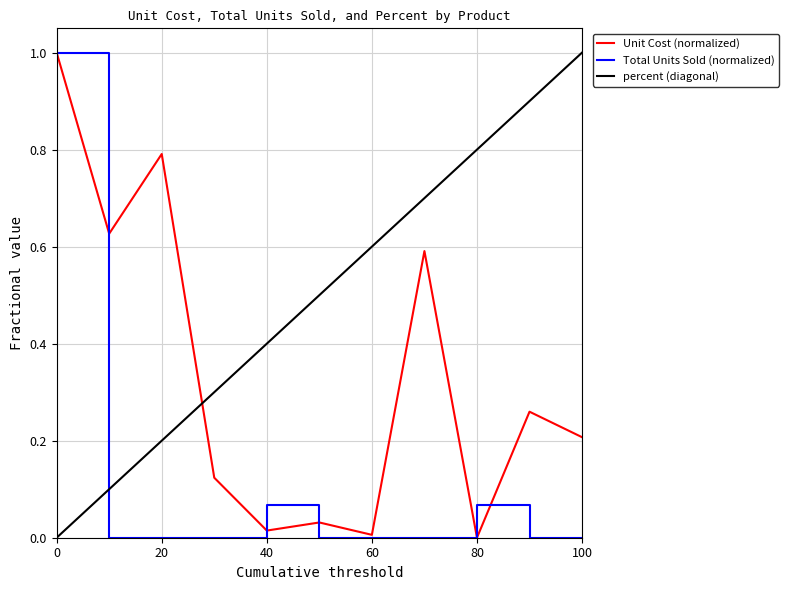

List the series in order of their overall mean, lowest first.

Total Units Sold (normalized), Unit Cost (normalized), percent (diagonal)